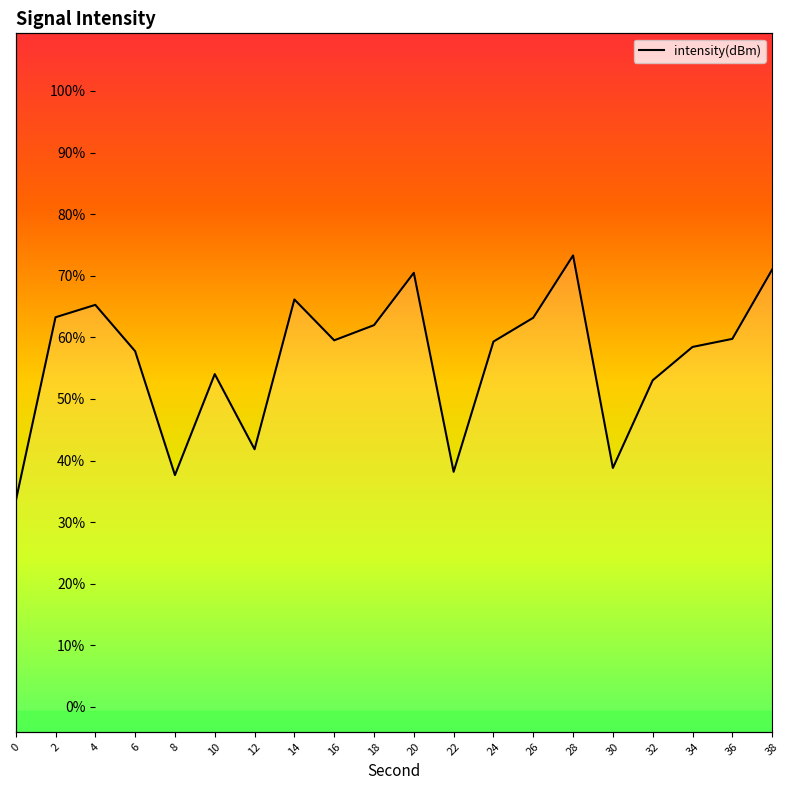

Rank the categories by value from highest to lowest.

28, 38, 20, 14, 4, 2, 26, 18, 36, 16, 24, 34, 6, 10, 32, 12, 30, 22, 8, 0